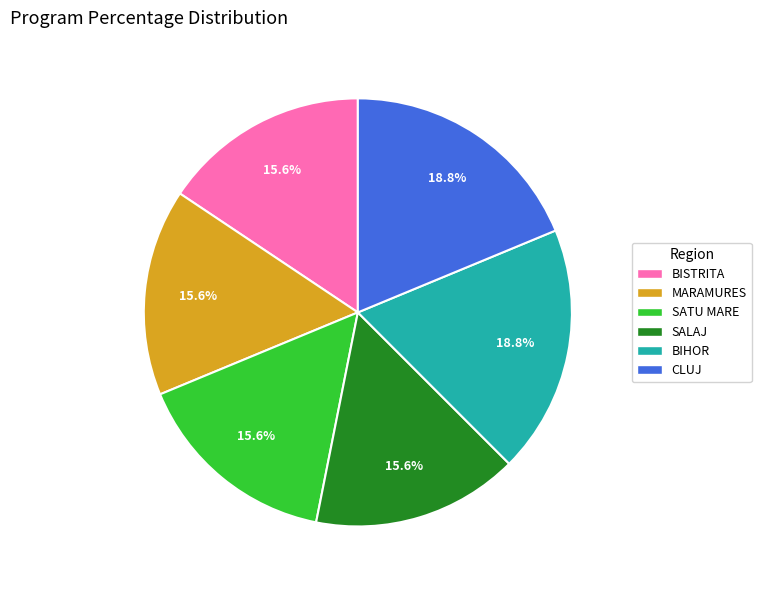

To the nearest percent, what percentage of the pie is SATU MARE?

16%